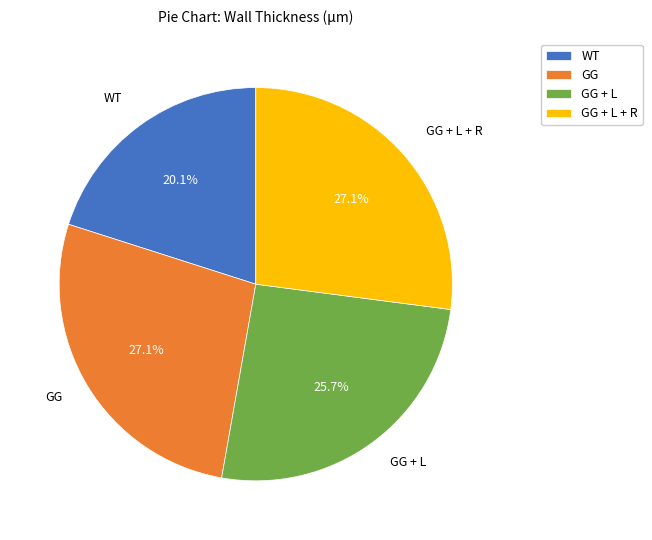

How many segments does this pie chart have?

4